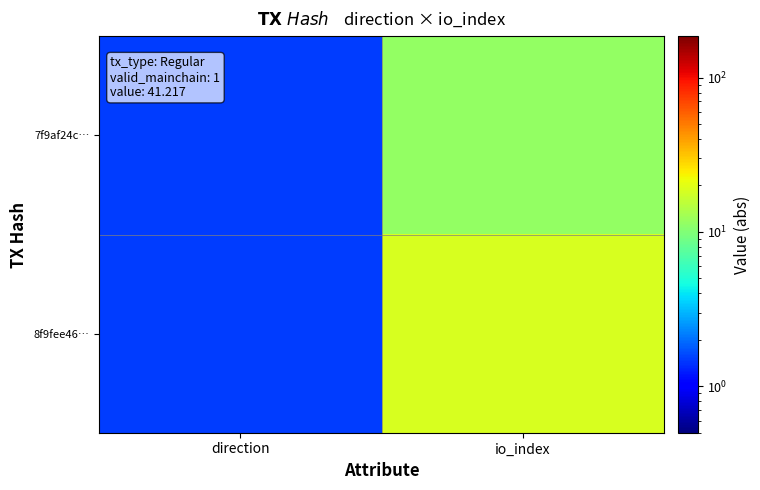

Rank the series at io_index from lowest to highest value.

7f9af24c…, 8f9fee46…